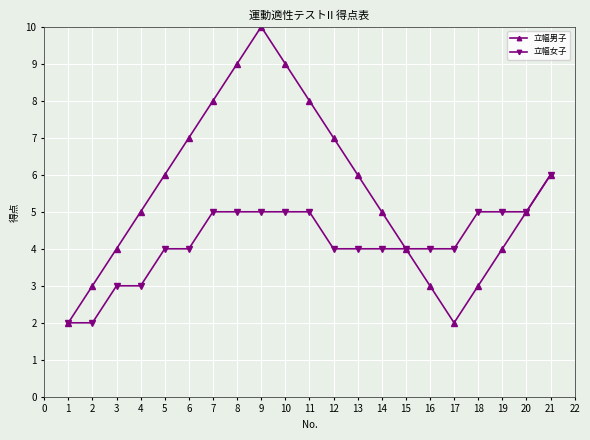

Is it true that 立幅男子 equals 3 at 16?

True